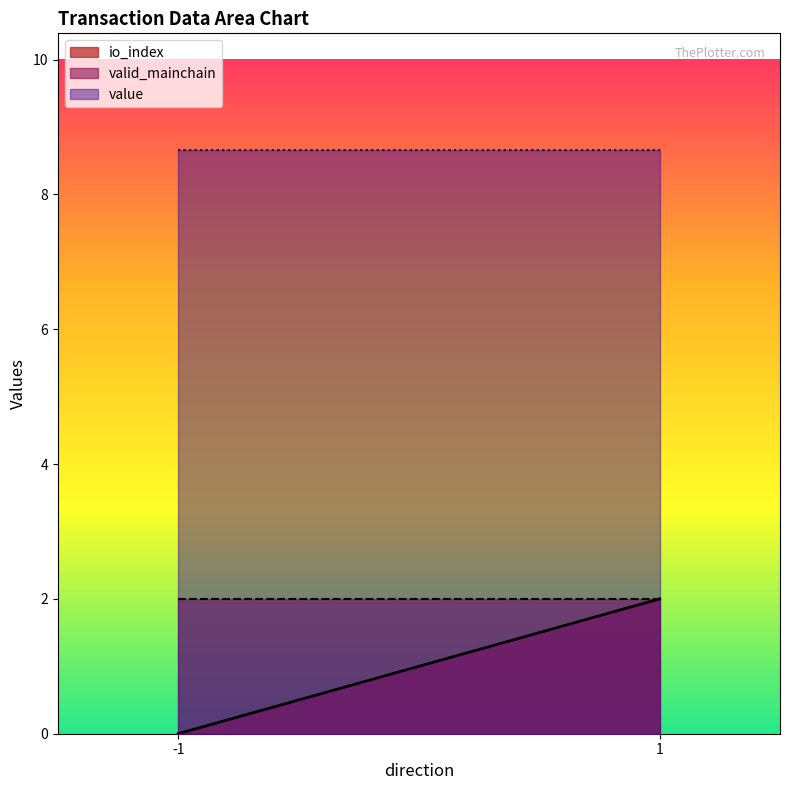

Rank the series at 1 from lowest to highest value.

io_index, valid_mainchain, value